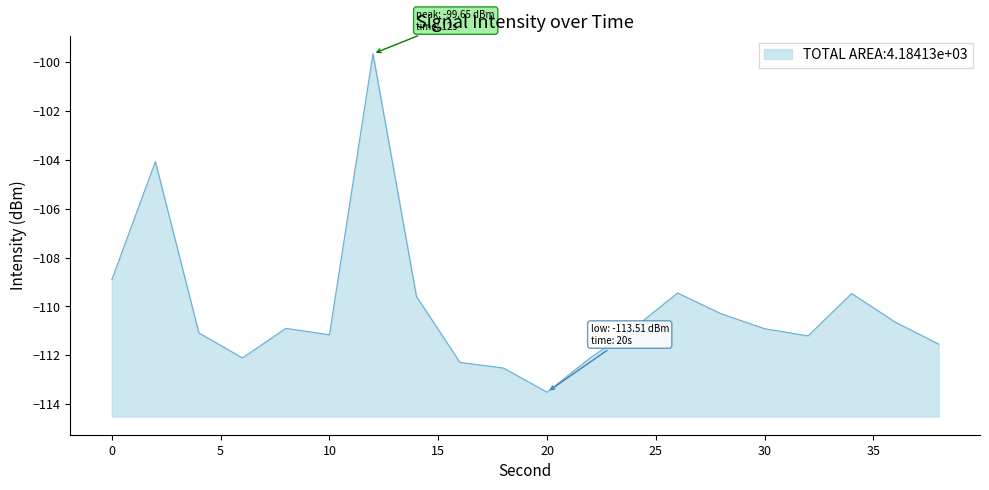

Does the chart display data point markers on the line(s)?

No